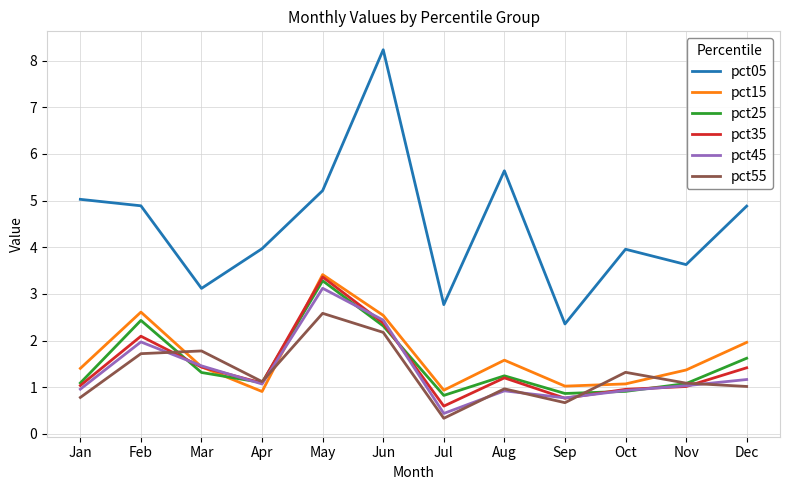

Does the chart have visible grid lines?

Yes